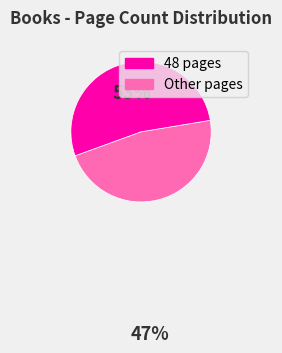

Does any single category account for the majority?

Yes